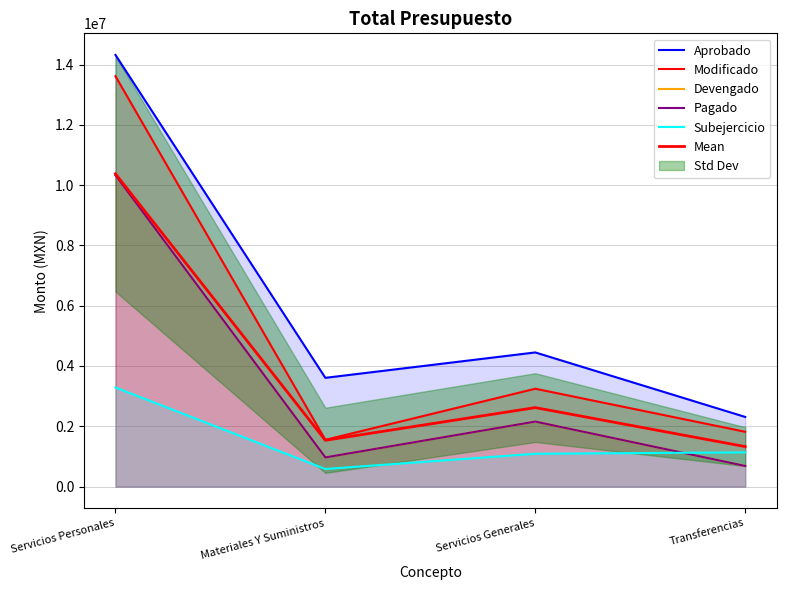

List the series in order of their peak value, lowest first.

Subejercicio, Devengado, Pagado, Mean, Modificado, Aprobado